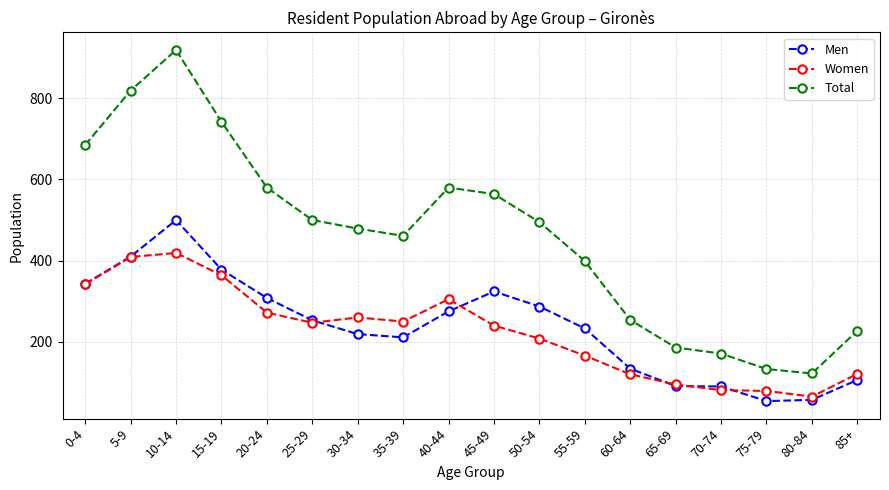

How many data points in Women are less than 247?

9